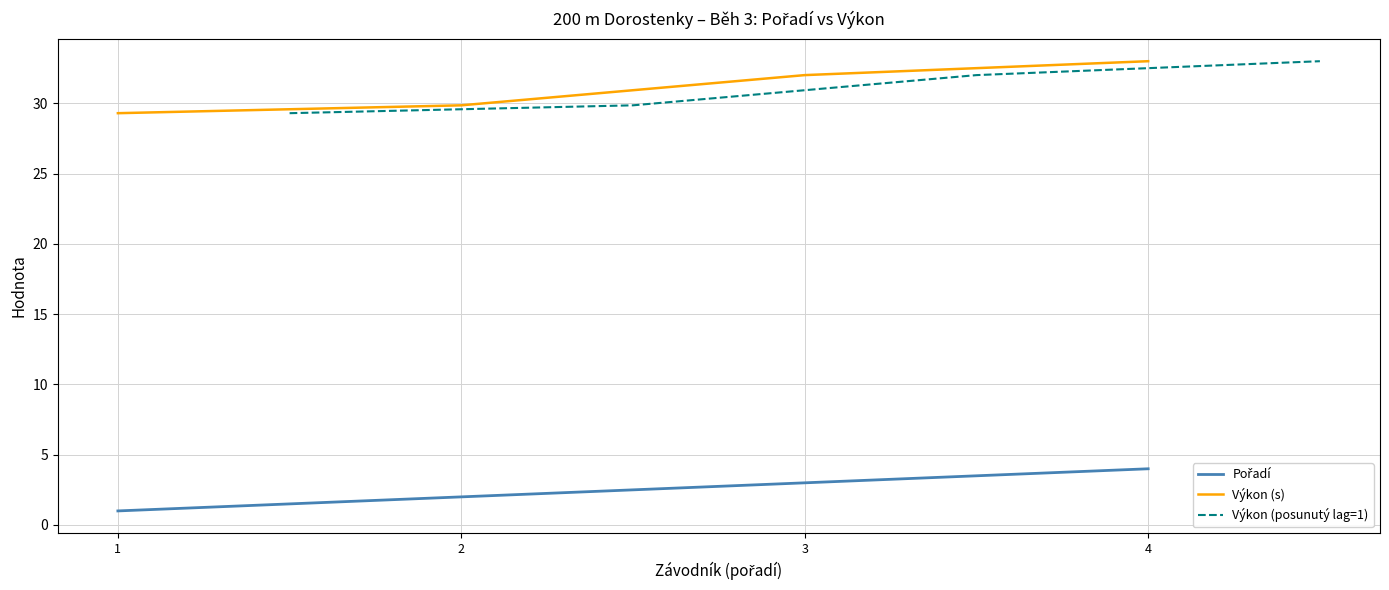

What is the average value of the Výkon (s) series?

31.1